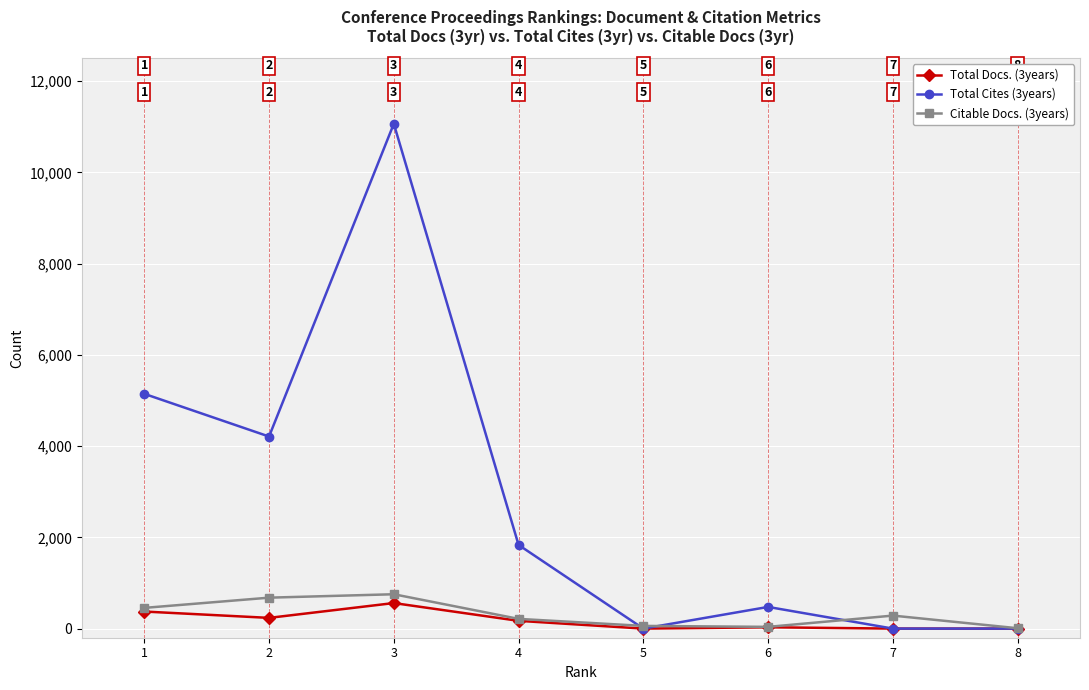

What is the value of the Citable Docs. (3years) point at the 8th from the left?

8